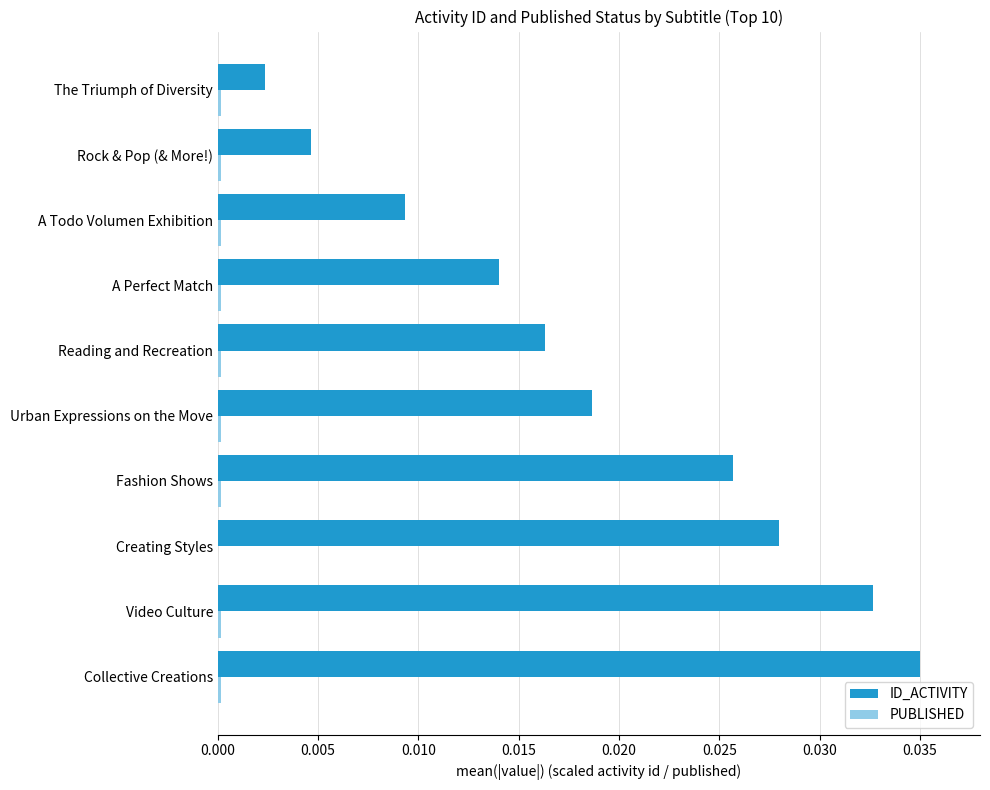

Which series changed the most between Fashion Shows and The Triumph of Diversity?

ID_ACTIVITY